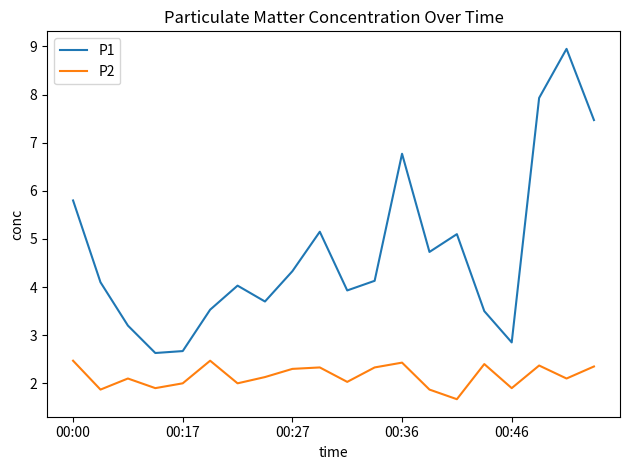

True or false: P1 and P2 cross at least once.

False